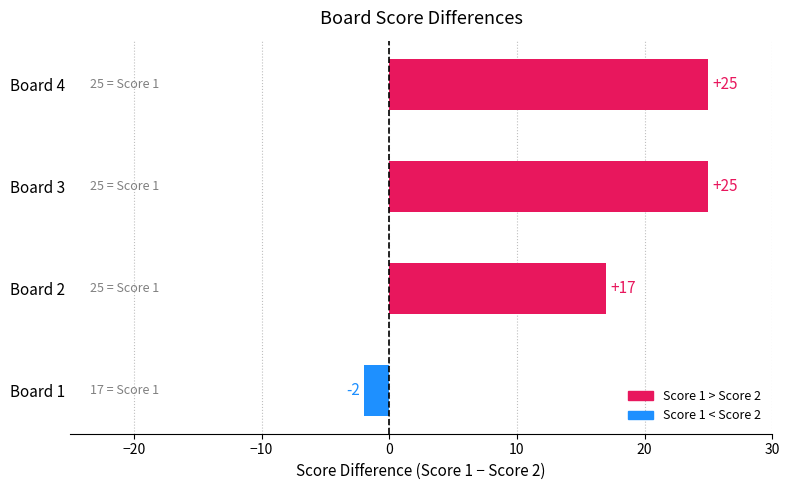

How many positive values are there?

3